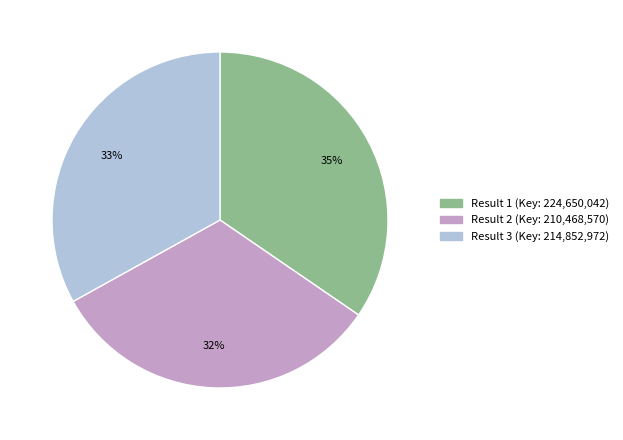

Is there any slice that represents more than half of the pie?

No